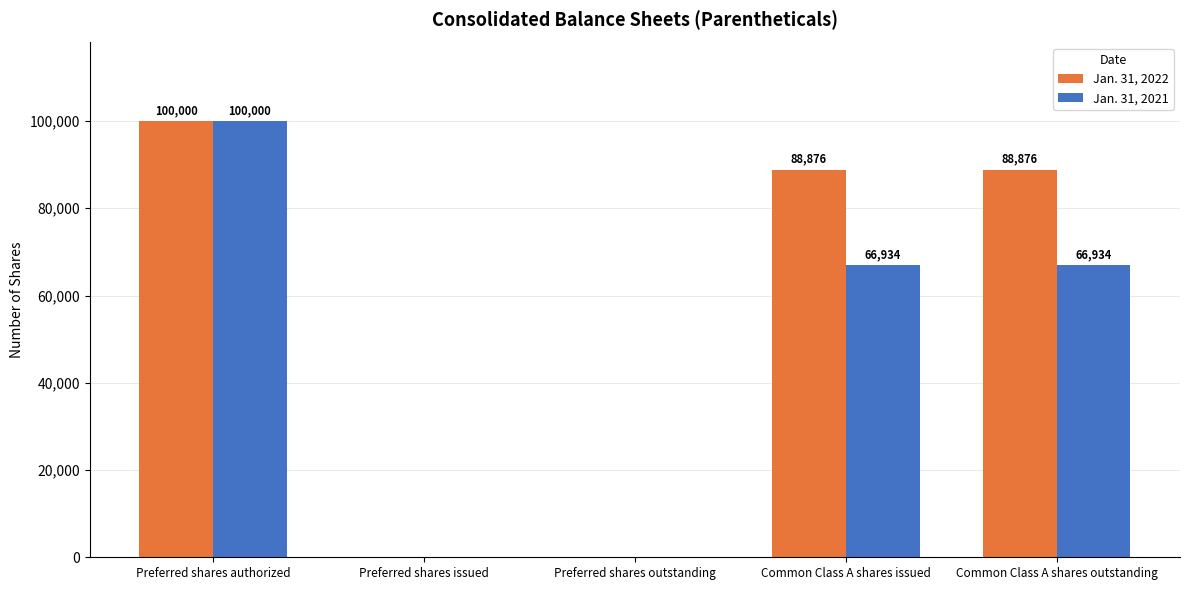

How many groups of bars are there?

5